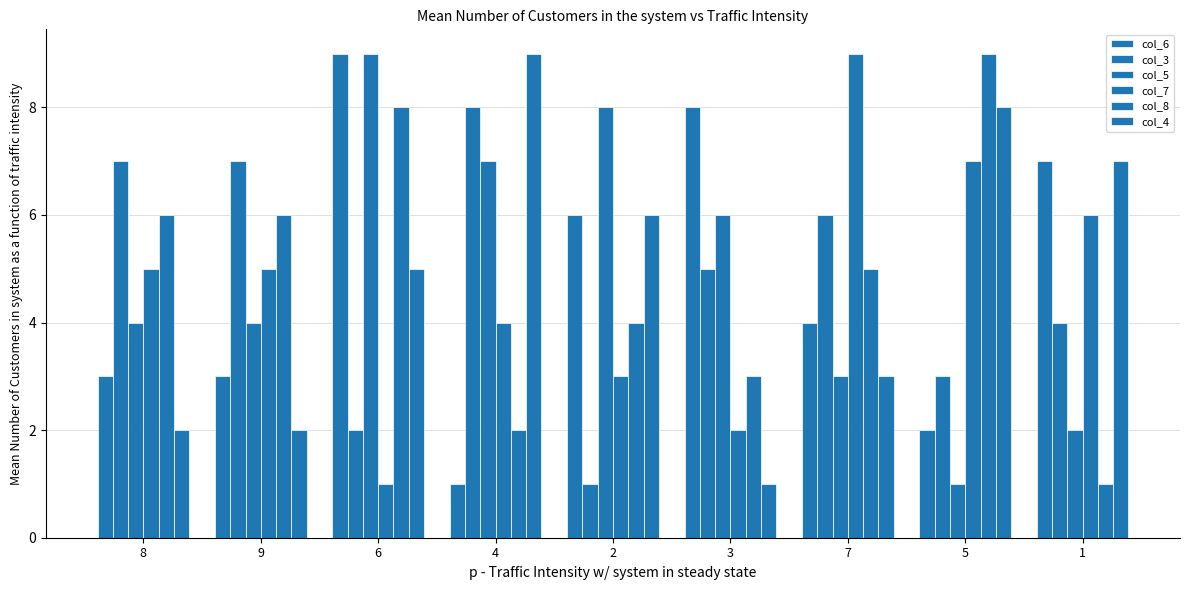

How many data points in col_3 are less than 5?

4